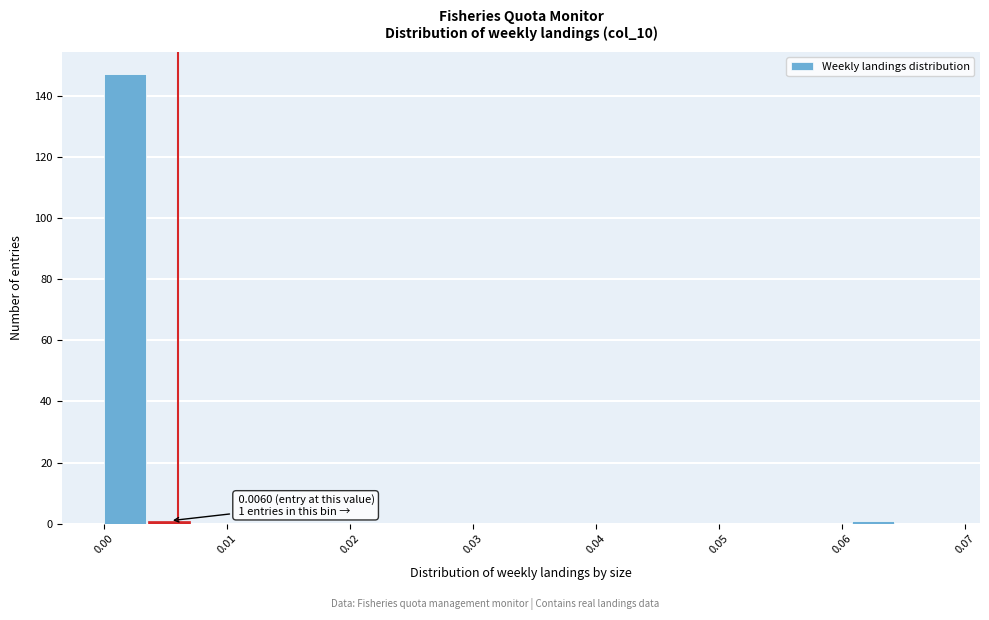

Around what value on the x-axis is the tallest bar? Give the approximate position of its centre, as read against the axis.

0.002